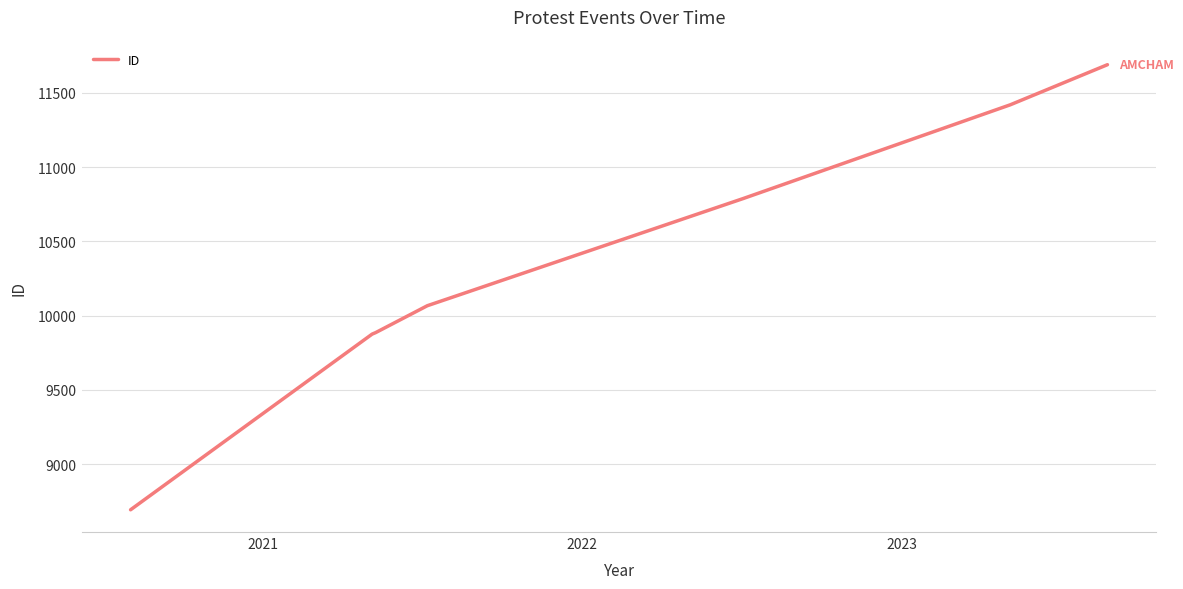

What is the sum of all values?

72421